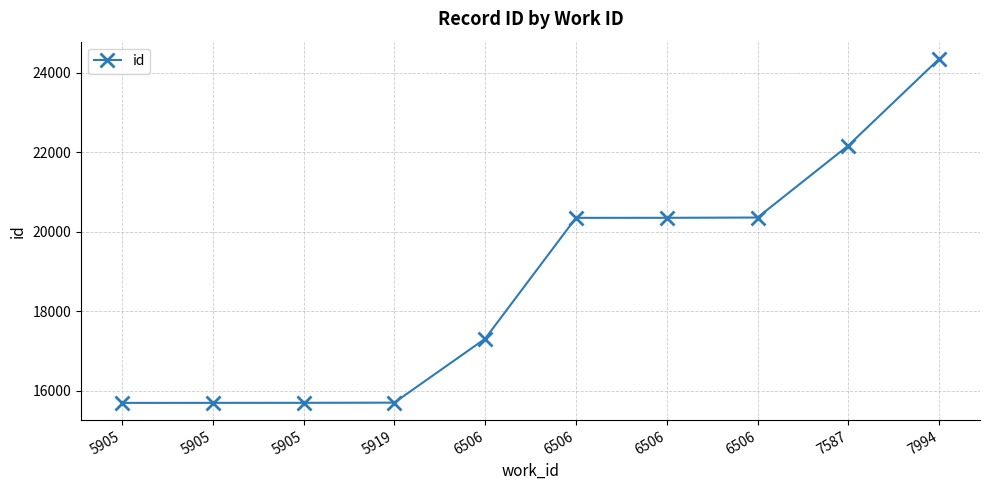

Is this an area chart (filled region under the line)?

No